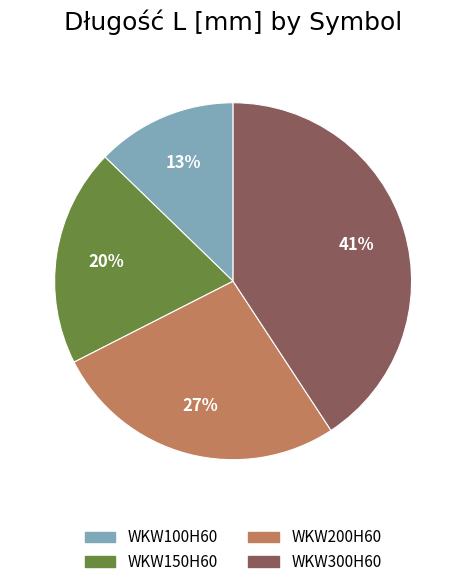

True or false: WKW300H60 accounts for 41% of the total.

True